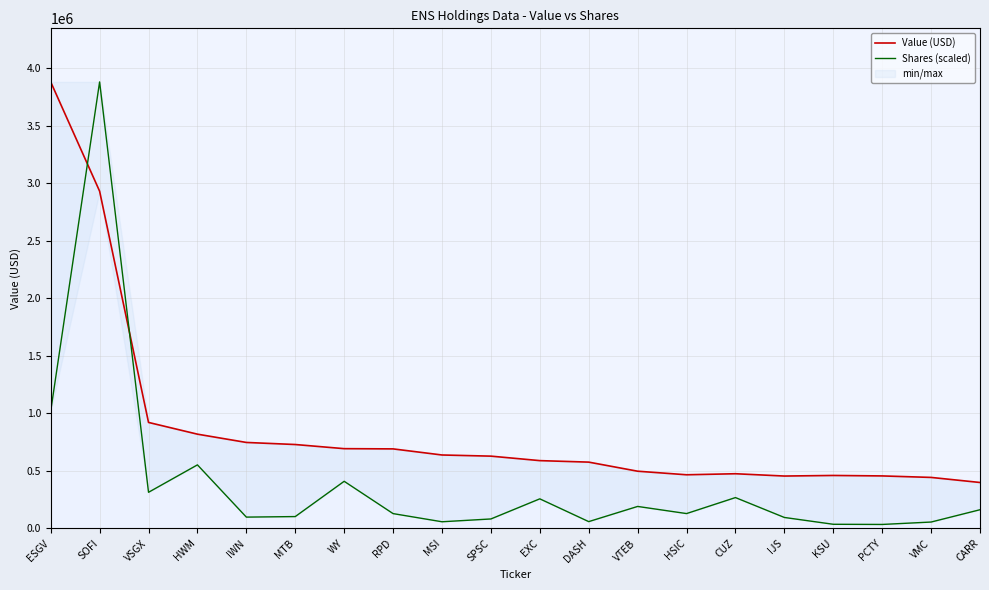

Which label corresponds to the largest value in the chart?

ESGV